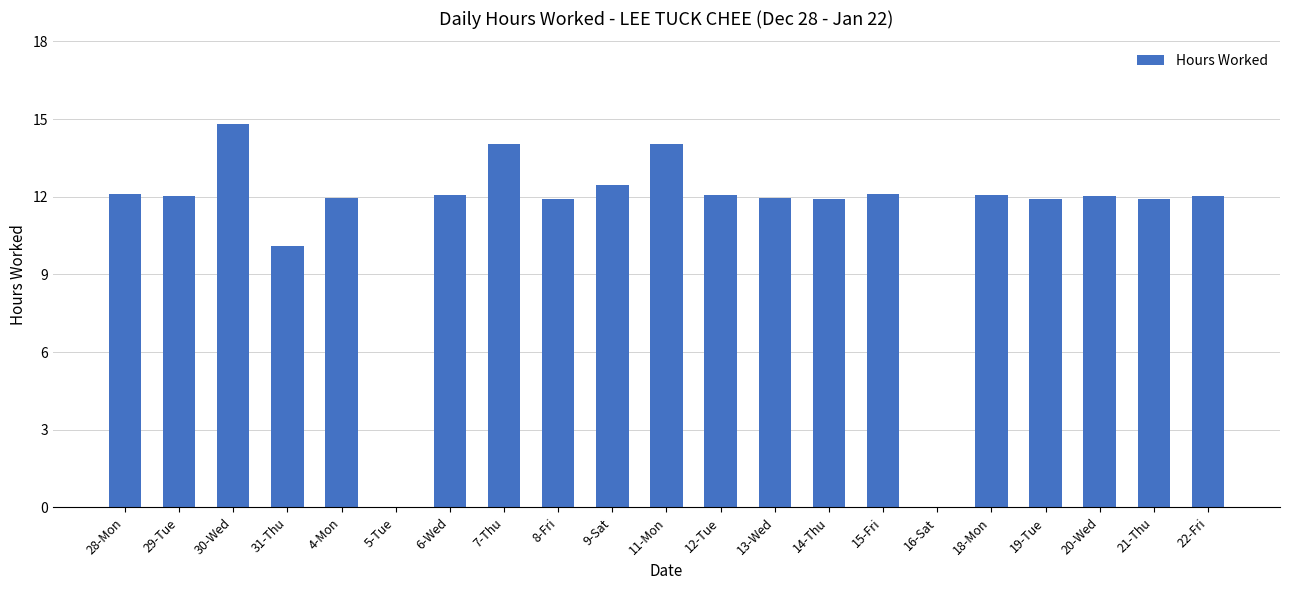

What is the sum of all values?

233.5